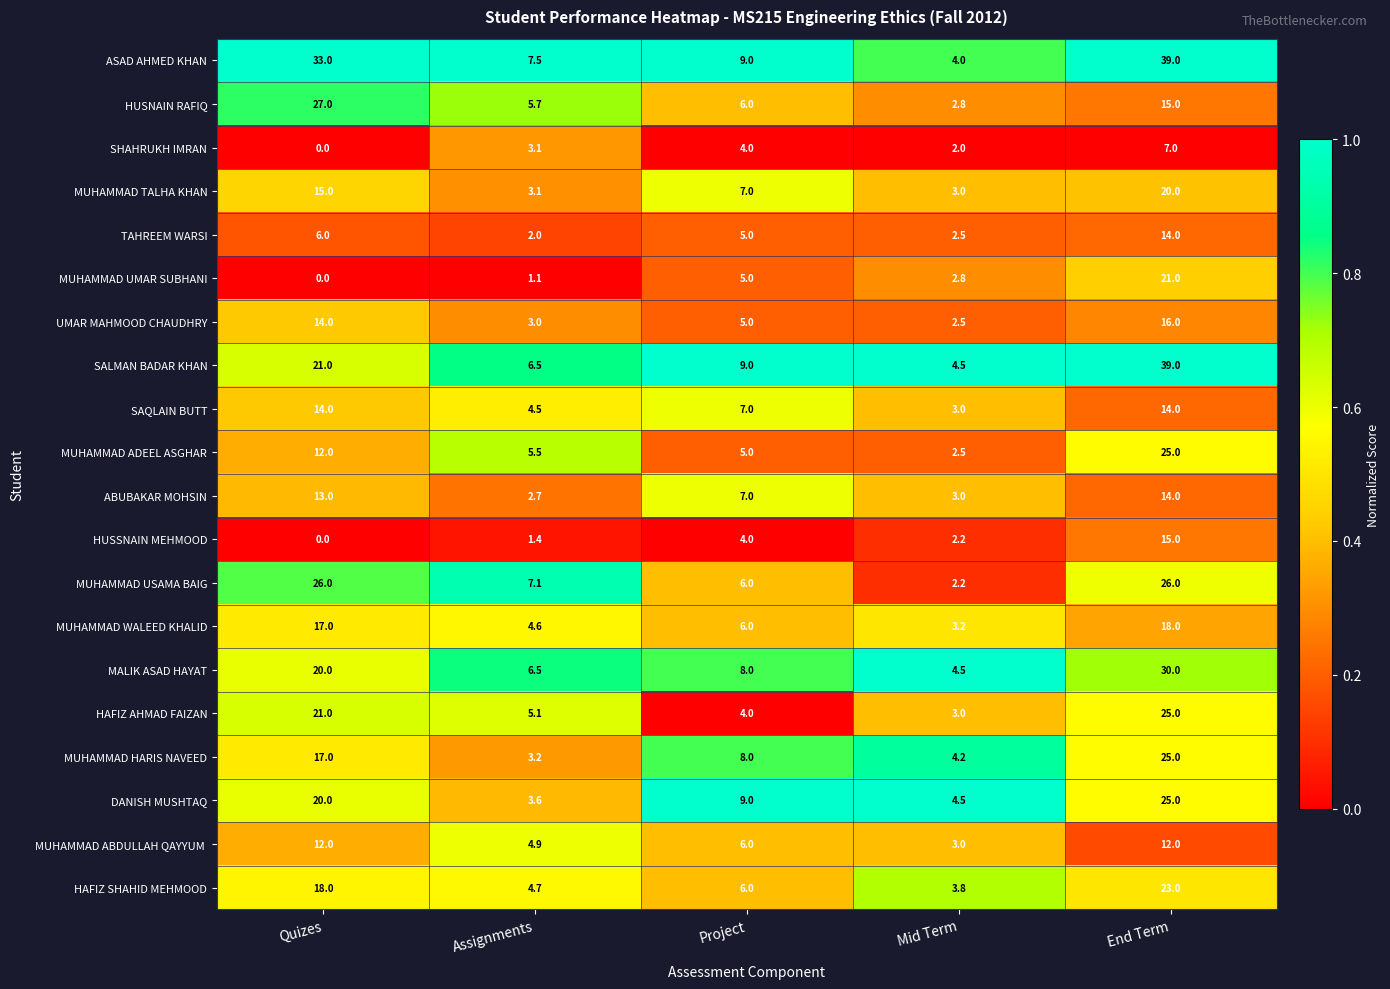

How many categories are shown in the chart?

5